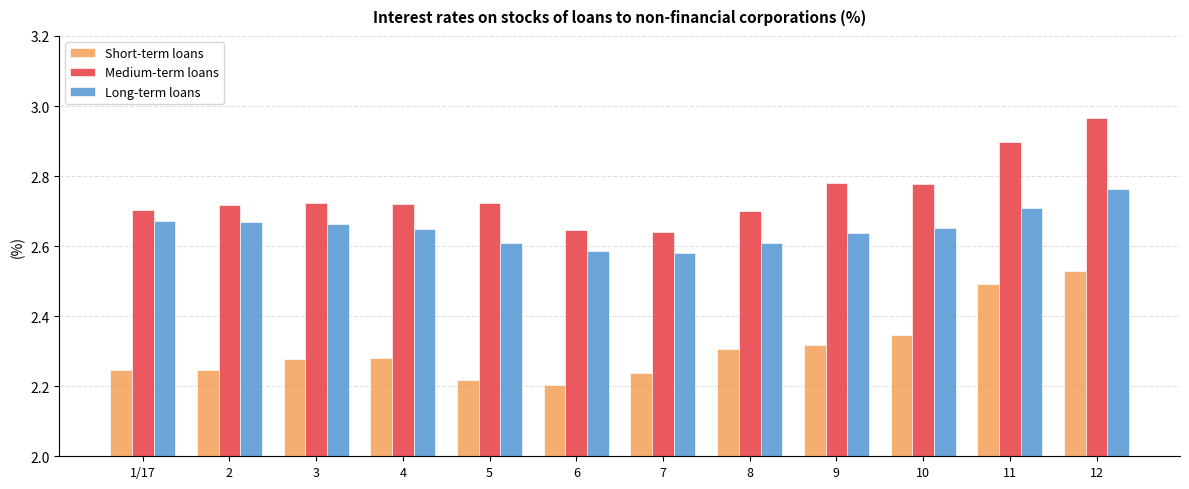

How many categories are shown in the chart?

12